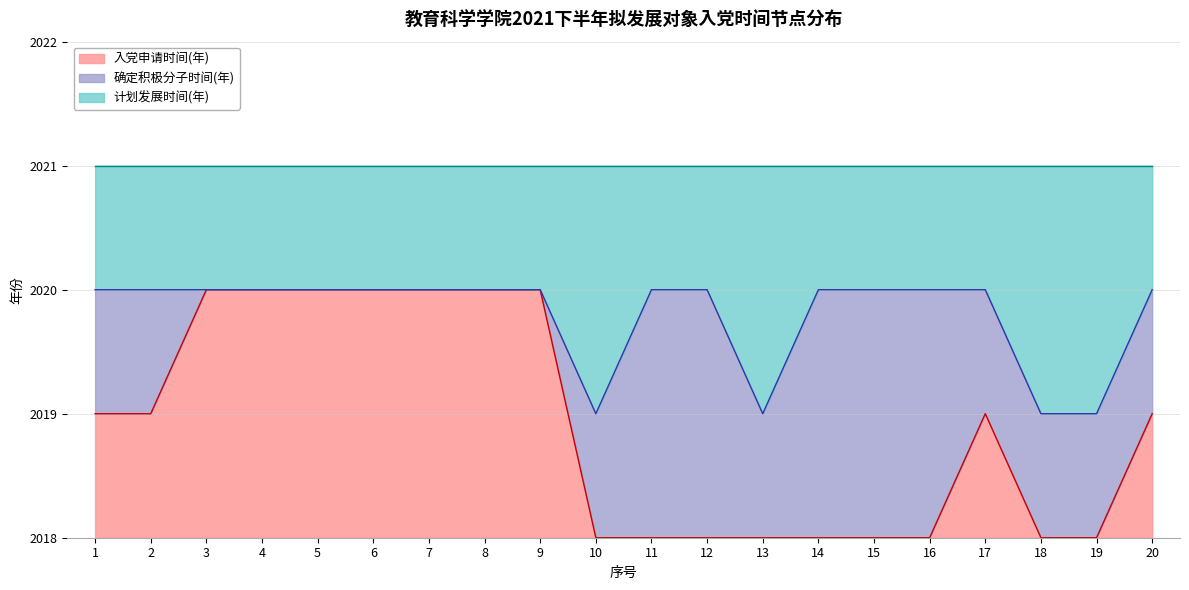

List the labels in order of 确定积极分子时间 value, smallest first.

10, 13, 18, 19, 1, 2, 3, 4, 5, 6, 7, 8, 9, 11, 12, 14, 15, 16, 17, 20